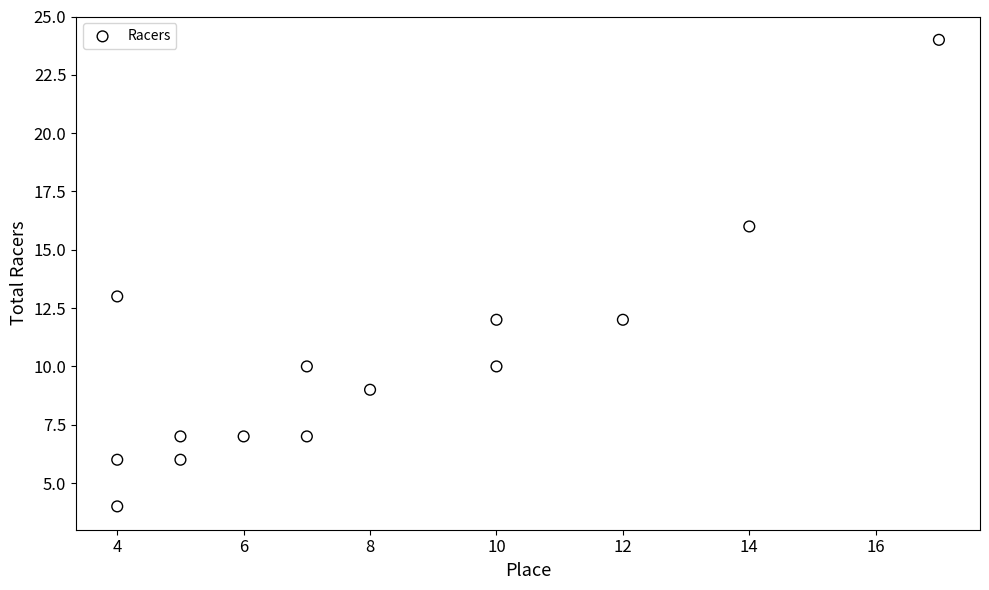

What Y value in the scatter plot is closest to 14?

13